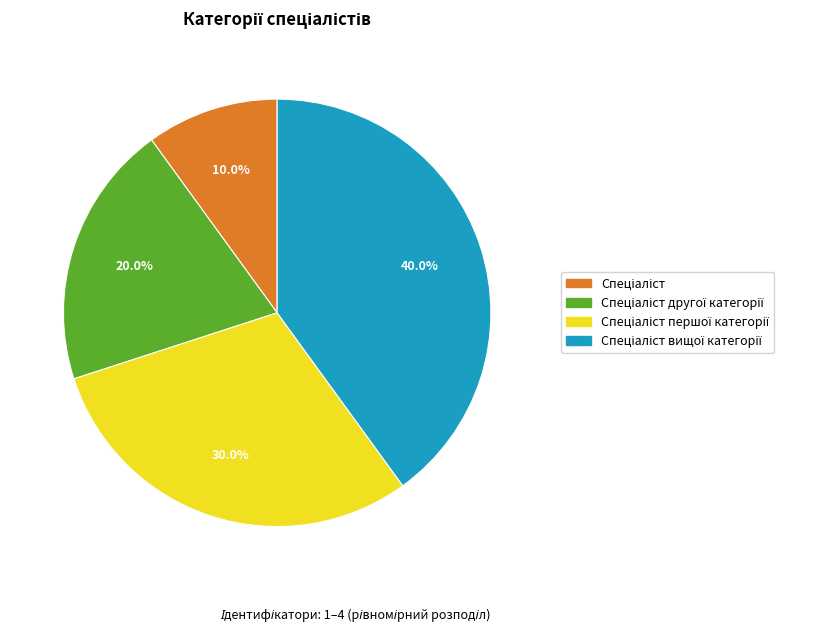

Is there a majority slice in this chart?

No